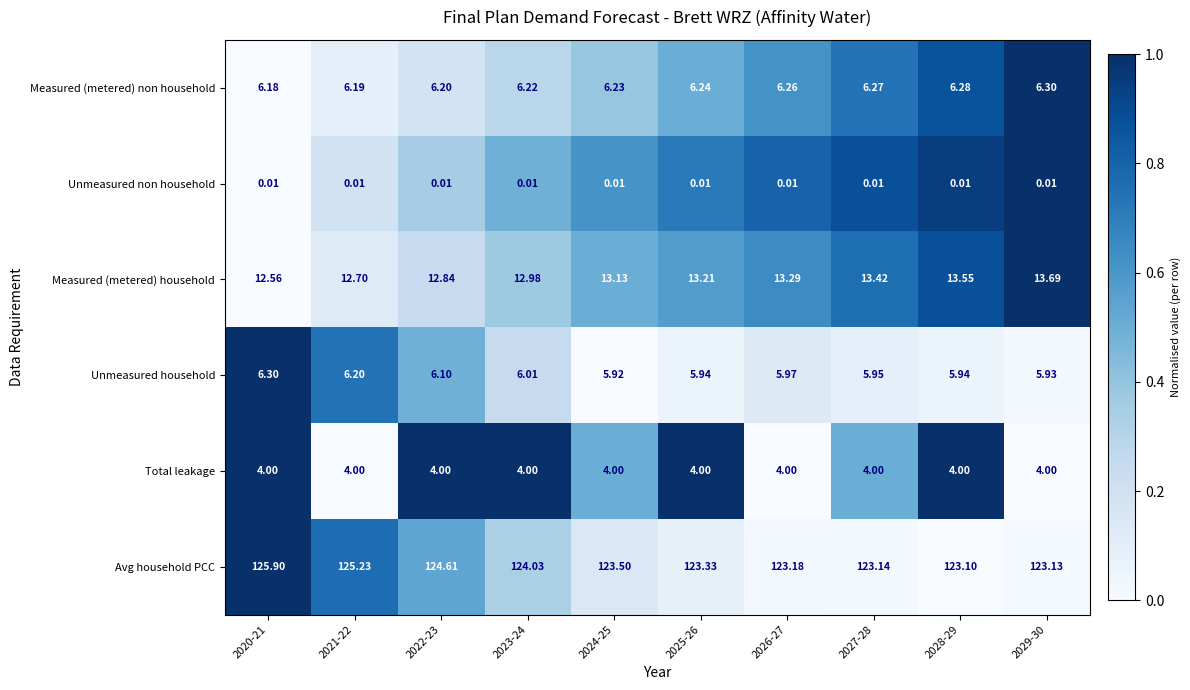

Is the value of Unmeasured non household at 2024-25 greater than the value of Measured (metered) non household at 2025-26?

No